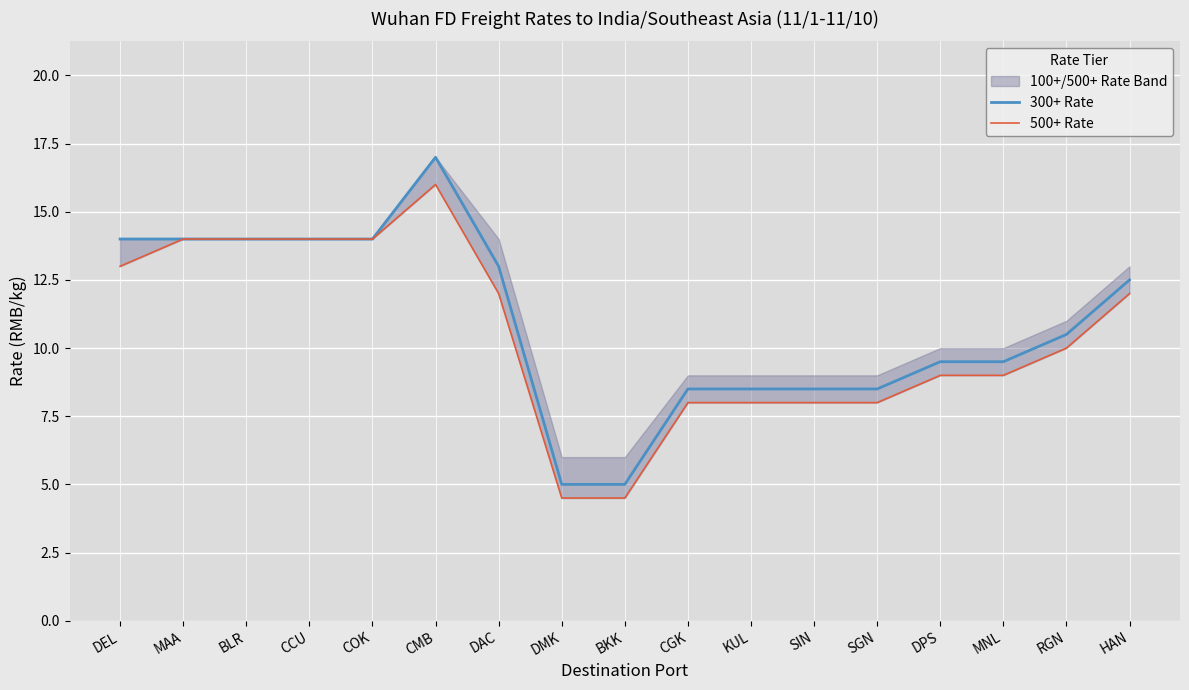

Reading left to right, what are all the values shown in this chart?

300+ Rate: 14.0	14.0	14.0	14.0	14.0	17.0	13.0	5.0	5.0	8.5	8.5	8.5	8.5	9.5	9.5	10.5	12.5
500+ Rate: 13.0	14.0	14.0	14.0	14.0	16.0	12.0	4.5	4.5	8.0	8.0	8.0	8.0	9.0	9.0	10.0	12.0